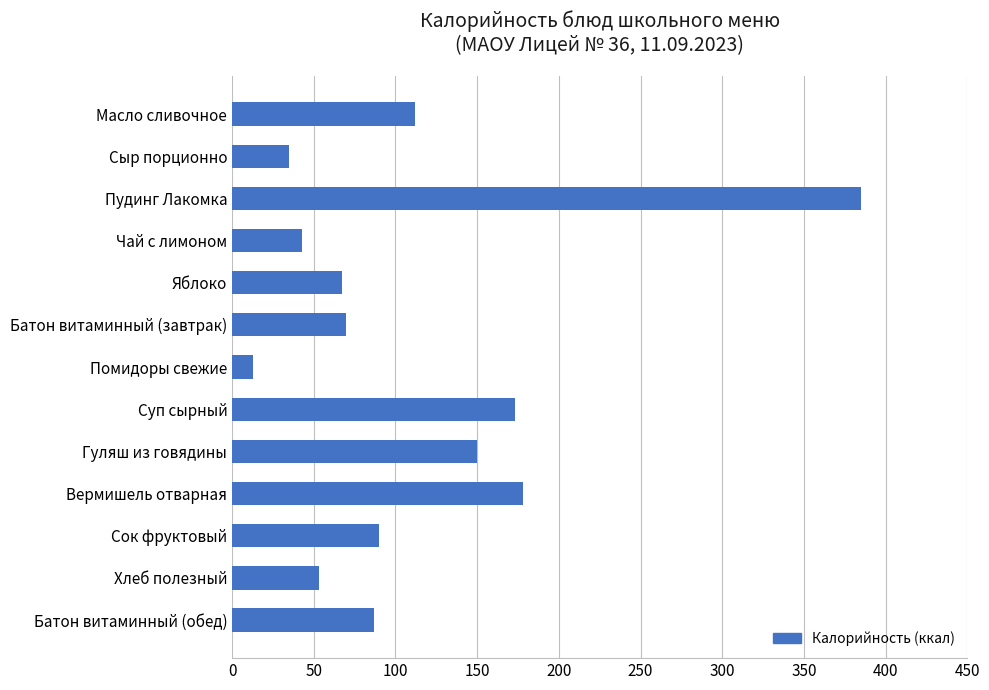

What is the change in value from Чай с лимоном to Батон витаминный (завтрак)?

+27.0